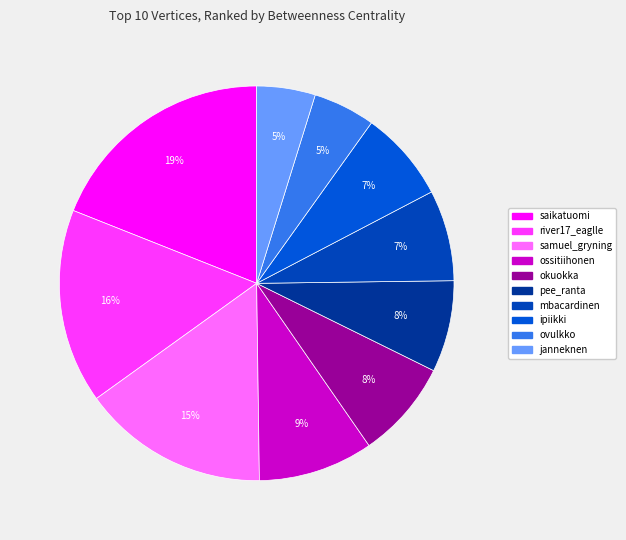

Combined, do okuokka and river17_eaglle account for over 50%?

No